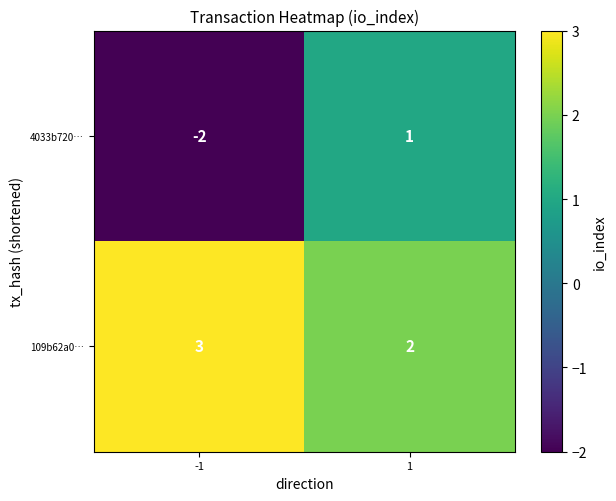

Rank the series at -1 from highest to lowest value.

109b62a0…, 4033b720…